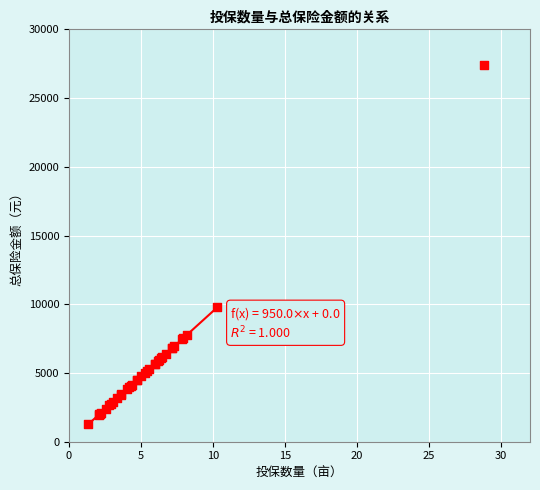

What Y value in the scatter plot is closest to 14321?

9785.0